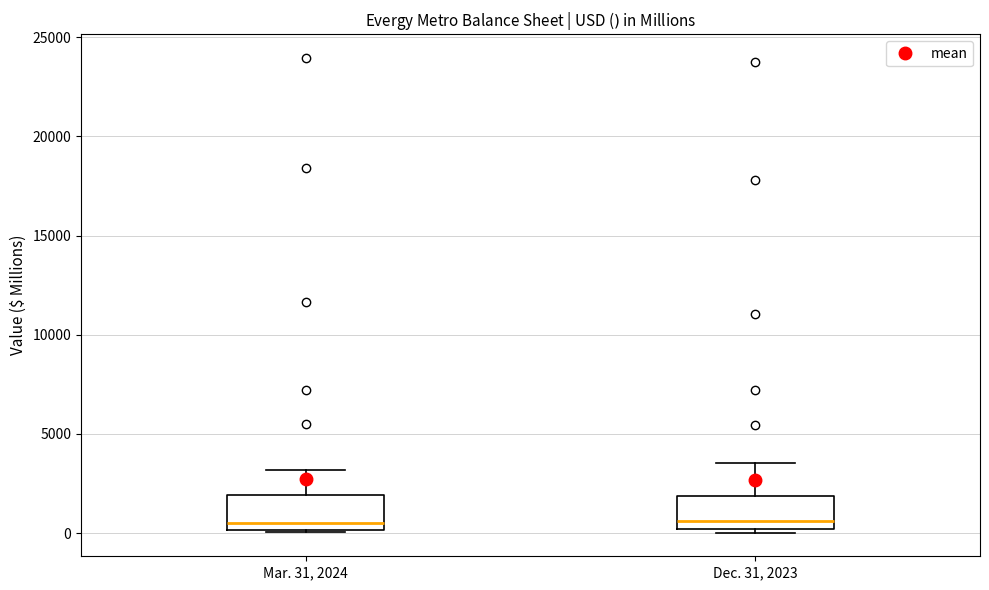

Reading left to right, transcribe this box plot: for each box, give where its median line is, the range the box spans, and where its two whiskers end, as read against the y-axis. The values are not printed on the chart, so give them approximately, as read against the axis.

Mar. 31, 2024: median 500, box 0 to 2000, whiskers 0 to 3000
Dec. 31, 2023: median 500, box 0 to 2000, whiskers 0 (just below the box's lower edge) to 3500